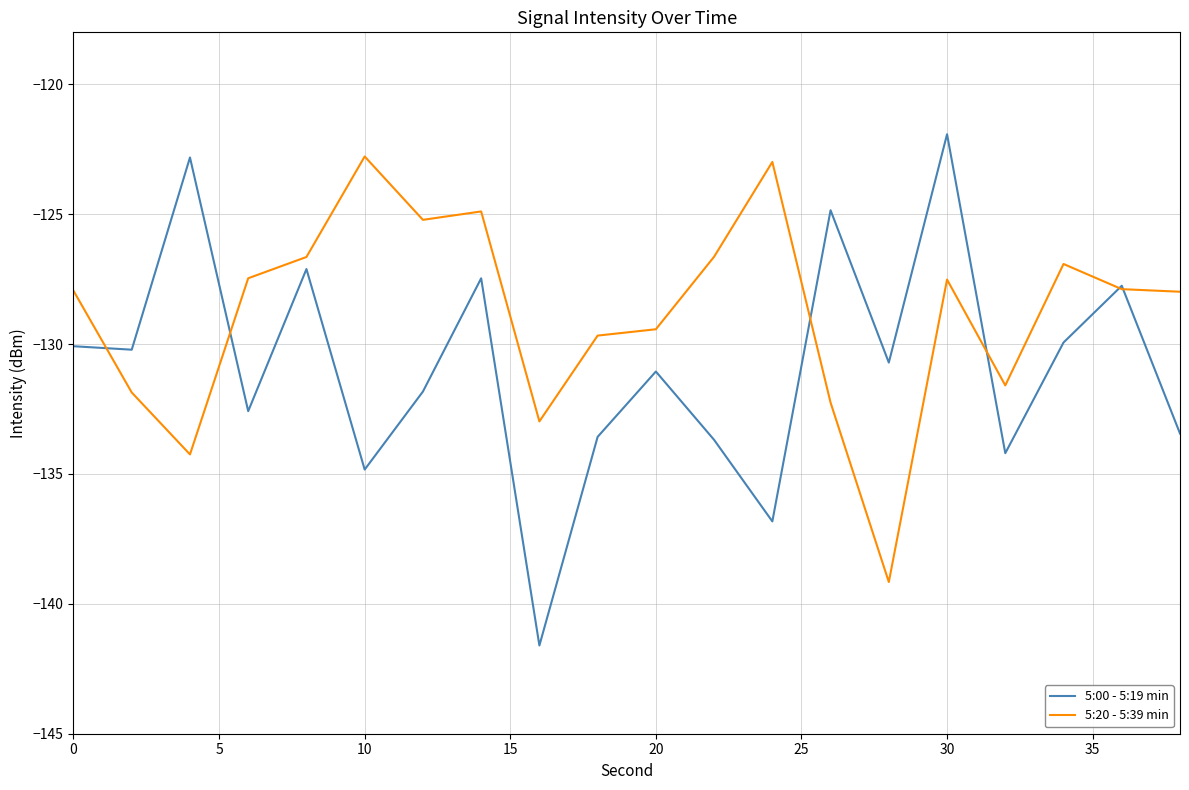

What is the minimum value for 5:00 - 5:19 min?

-141.6